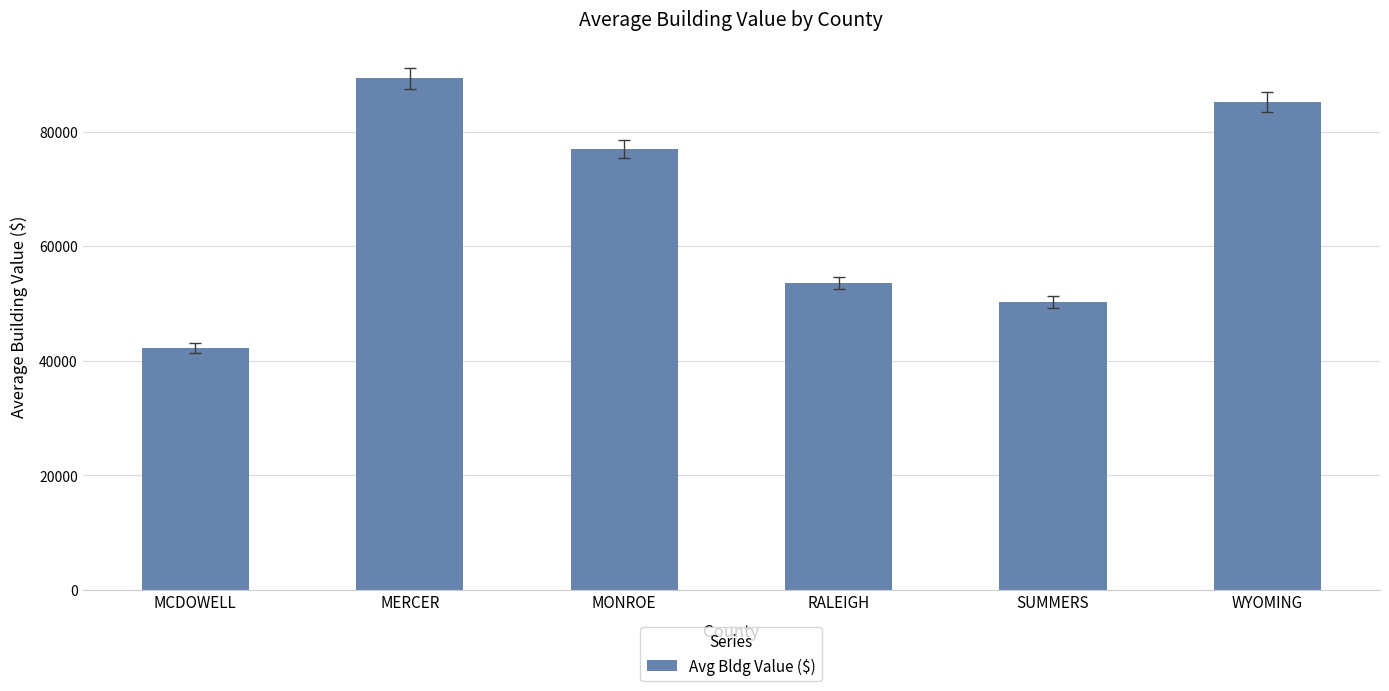

Count the number of categories in the chart.

6